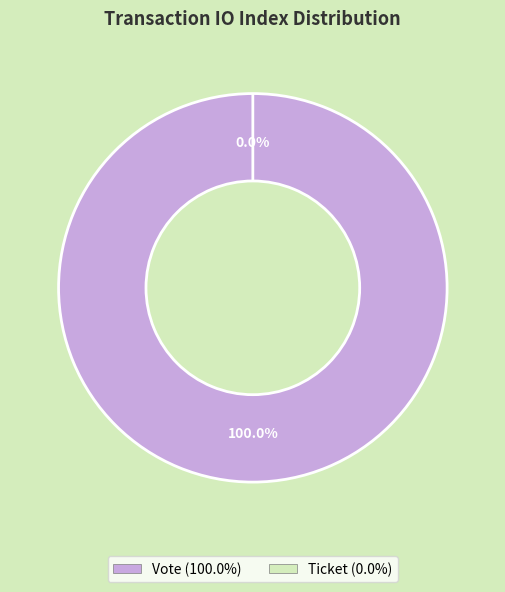

Is the sum of Ticket (io_index=0) and Vote (io_index=1) greater than half?

Yes